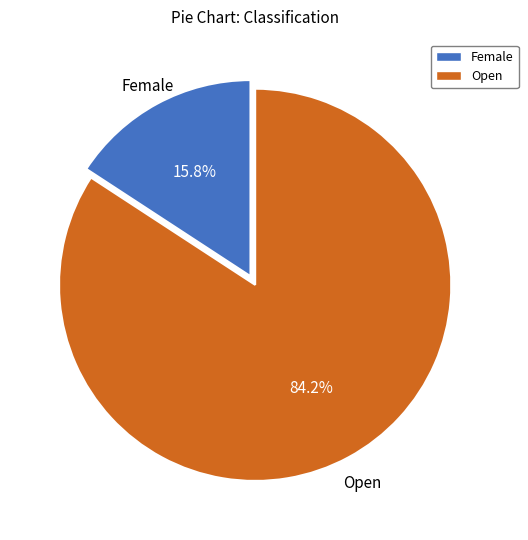

The Open slice represents 84% of the pie. True or false?

True